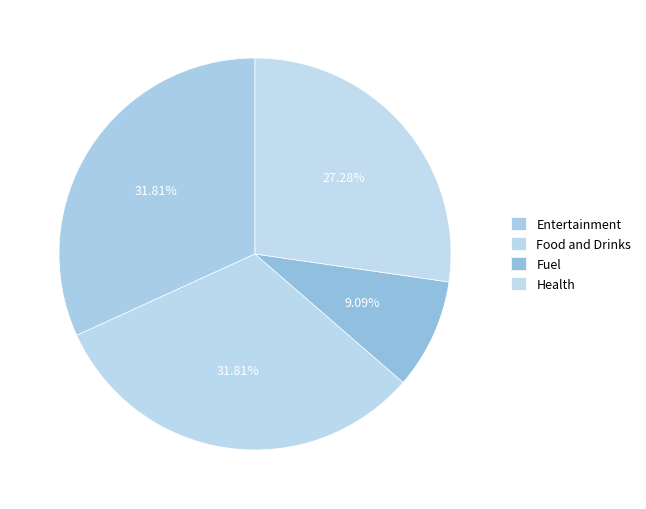

Does any single category account for the majority?

No